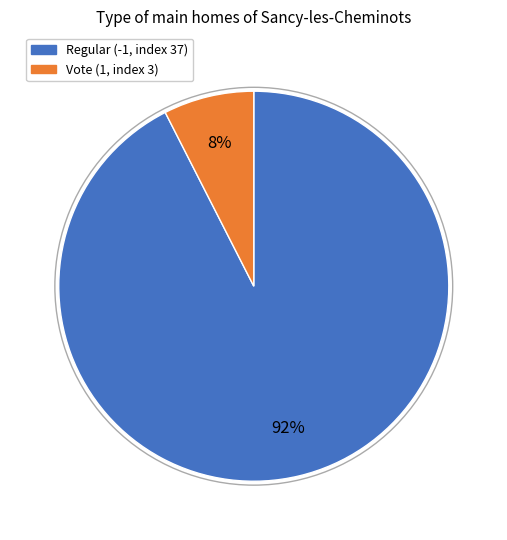

To the nearest percent, what is the average slice percentage?

50%